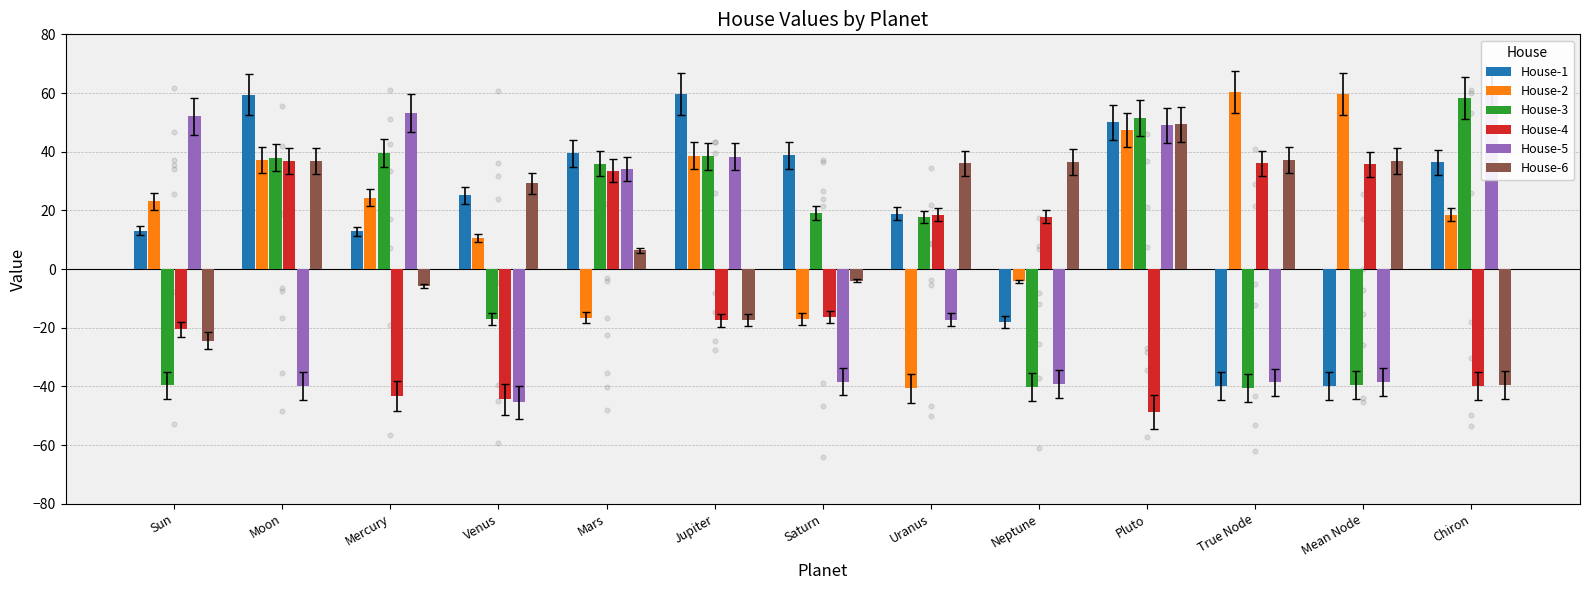

What are all the series names shown in the legend?

House-1, House-2, House-3, House-4, House-5, House-6